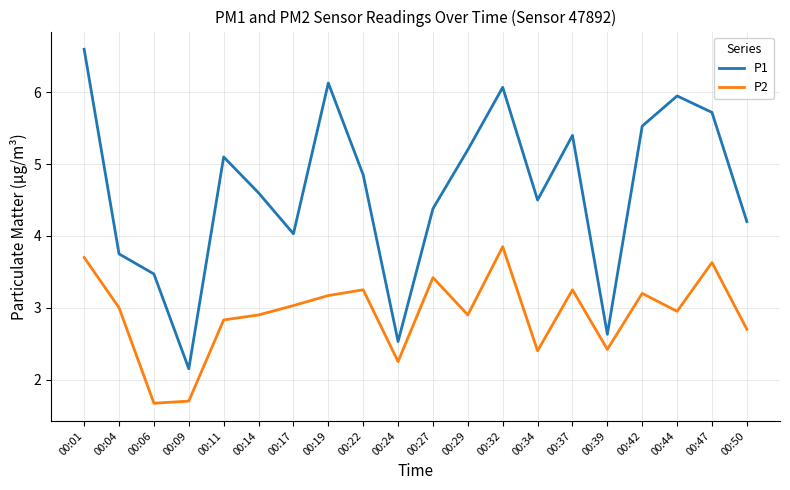

Read the P2 value at 00:14.

2.9